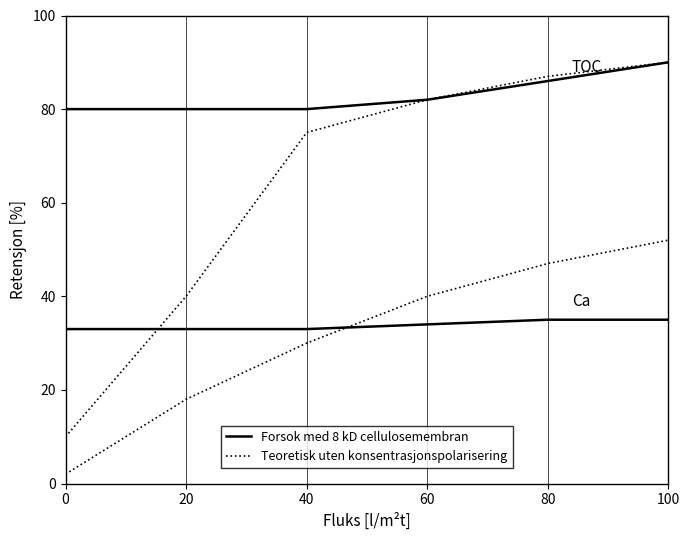

What is the difference between the second highest and second lowest values in the Forsok med 8 kD cellulosemembran series?

6